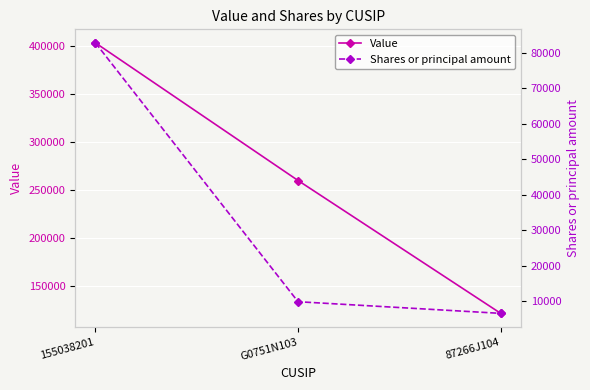

What is the value of the Shares or principal amount point at the 1st from the left?

82858